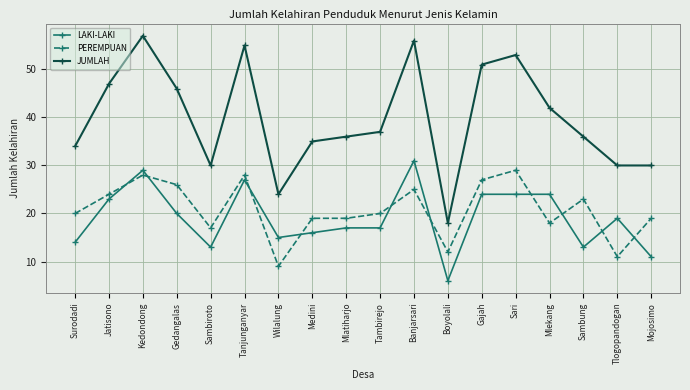

Rank the series at Jatisono from lowest to highest value.

LAKI-LAKI, PEREMPUAN, JUMLAH